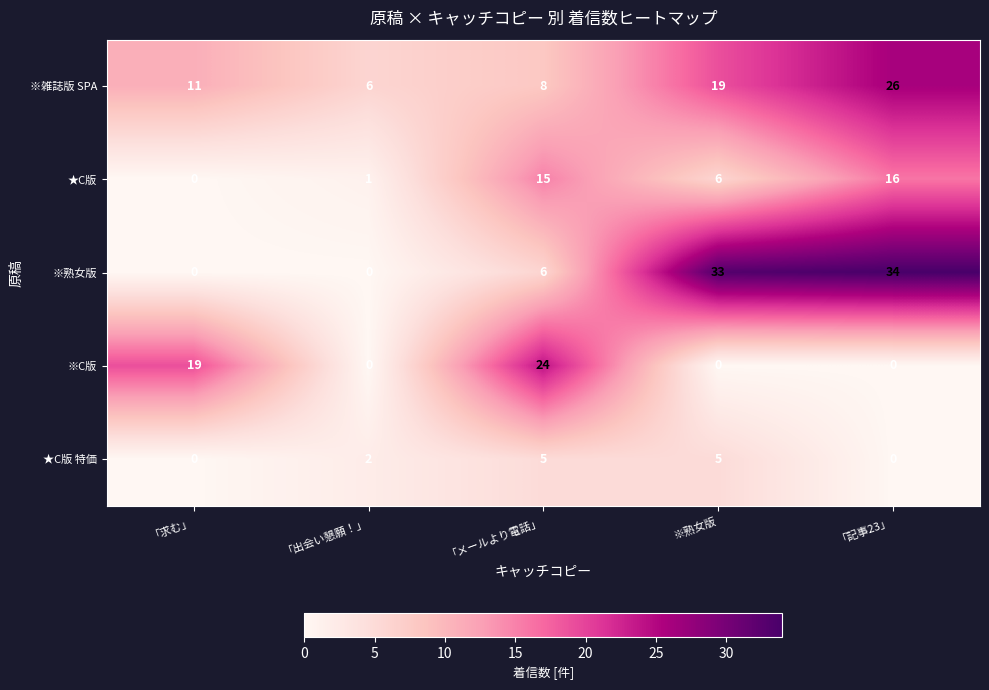

Reading left to right, list all the values displayed in this chart.

※雑誌版 SPA: 「求む」=11	「出会い懇願！」=6	「メールより電話」=8	※熟女版=19	「記事23」=26
★C版: 「求む」=0	「出会い懇願！」=1	「メールより電話」=15	※熟女版=6	「記事23」=16
※熟女版: 「求む」=0	「出会い懇願！」=0	「メールより電話」=6	※熟女版=33	「記事23」=34
※C版: 「求む」=19	「出会い懇願！」=0	「メールより電話」=24	※熟女版=0	「記事23」=0
★C版 特価: 「求む」=0	「出会い懇願！」=2	「メールより電話」=5	※熟女版=5	「記事23」=0